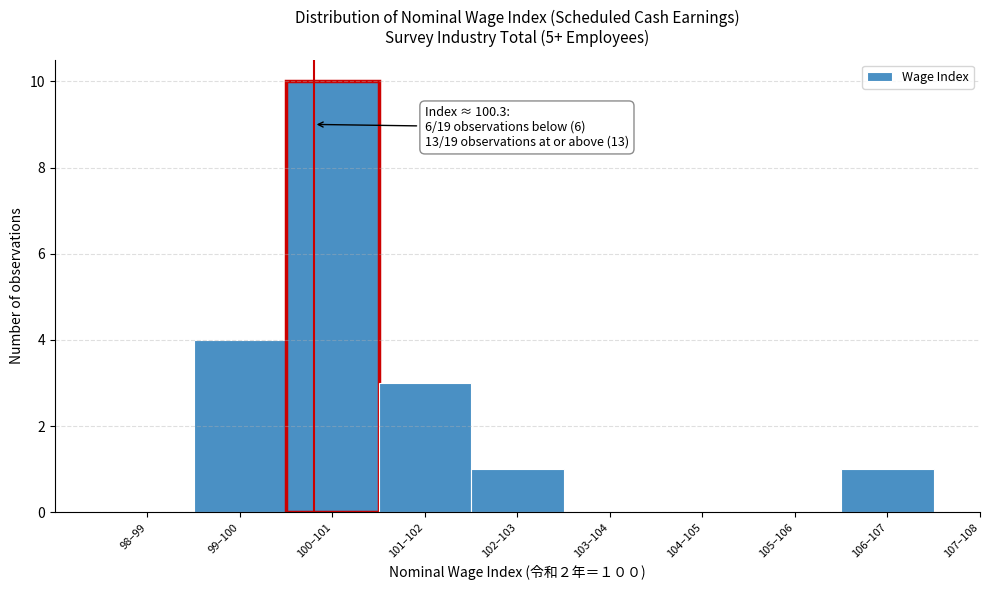

Reading left to right, transcribe all the data shown in this chart.

98–99=0	99–100=4	100–101=10	101–102=3	102–103=1	103–104=0	104–105=0	105–106=0	106–107=1